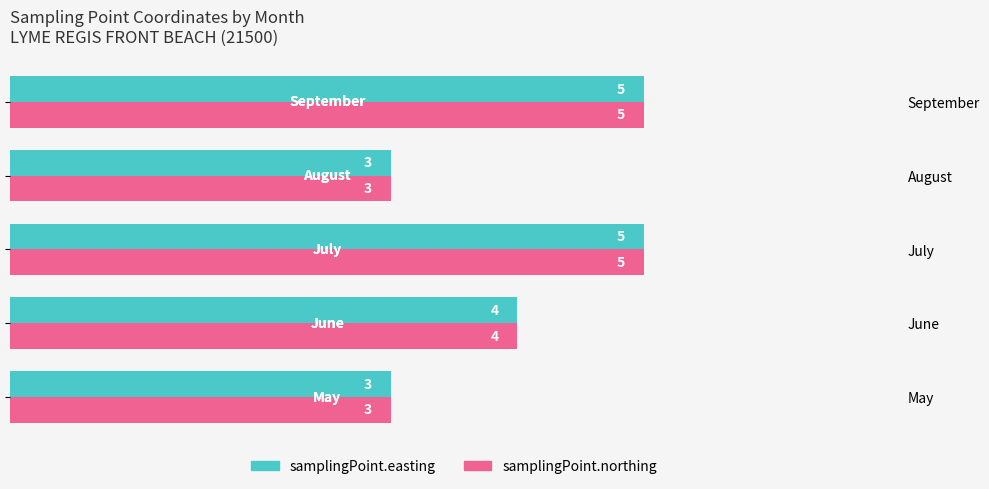

The value of samplingPoint.northing at July is 7. True or false?

False